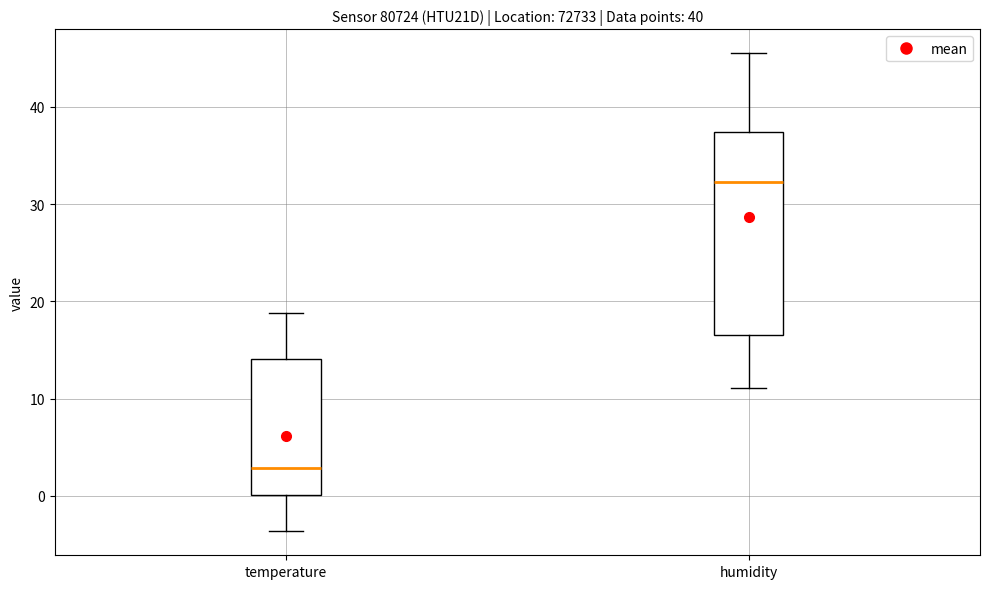

Comparing the boxes themselves (not the whiskers), which one is the tallest?

humidity